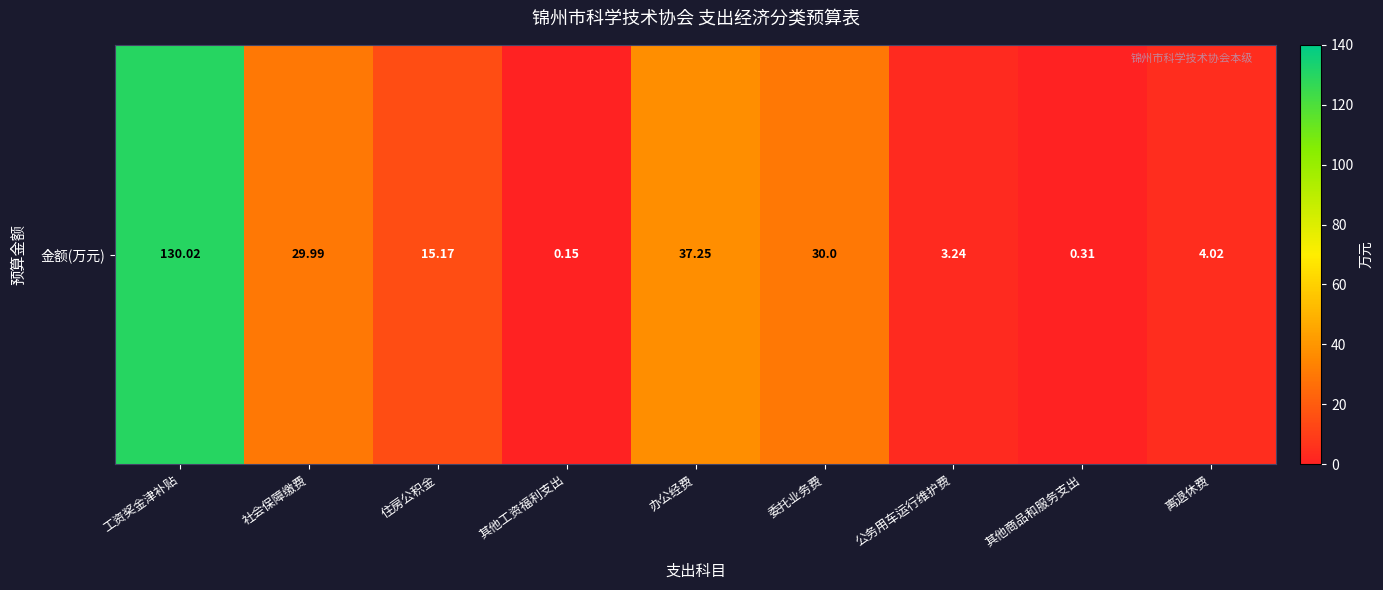

Is it true that the value at 其他商品和服务支出 is 0.5?

False